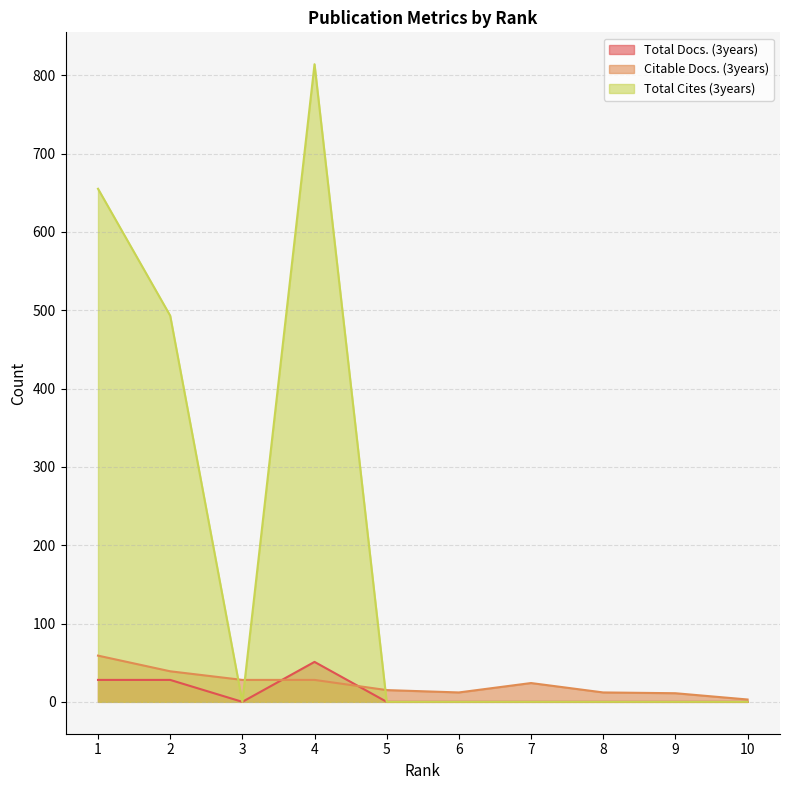

In Total Cites (3years), how many points are lower than both neighbors (excluding endpoints)?

1